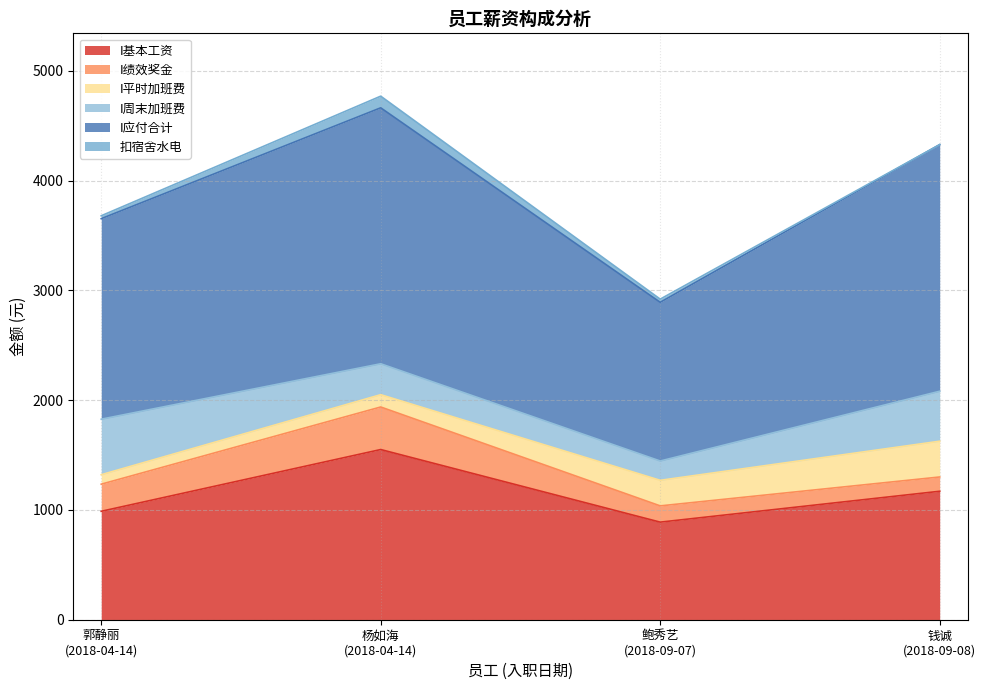

True or false: I应付合计 has more than 1 points higher than both neighbors.

False